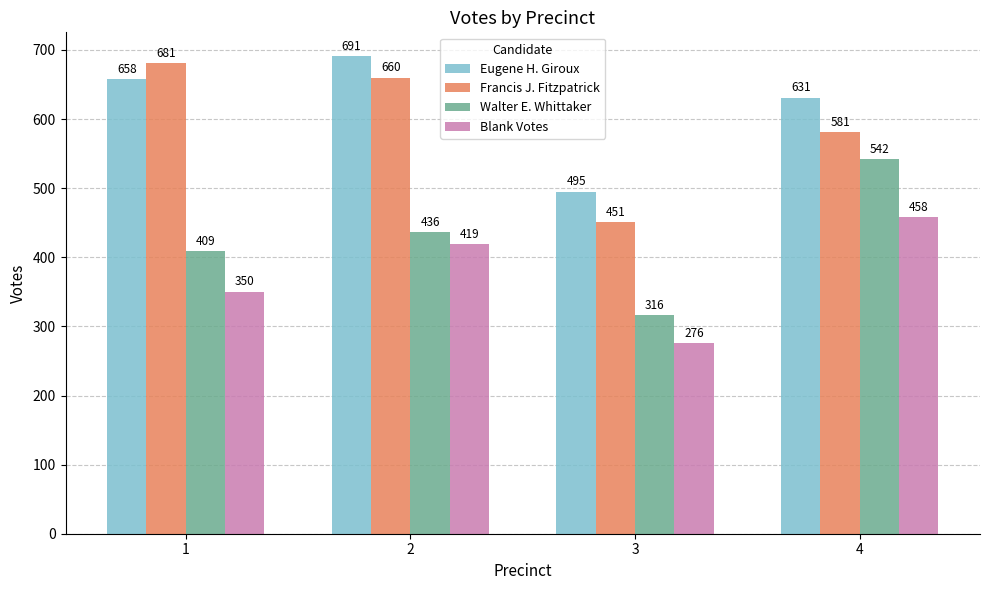

At which label is Eugene H. Giroux closest to 593?

4